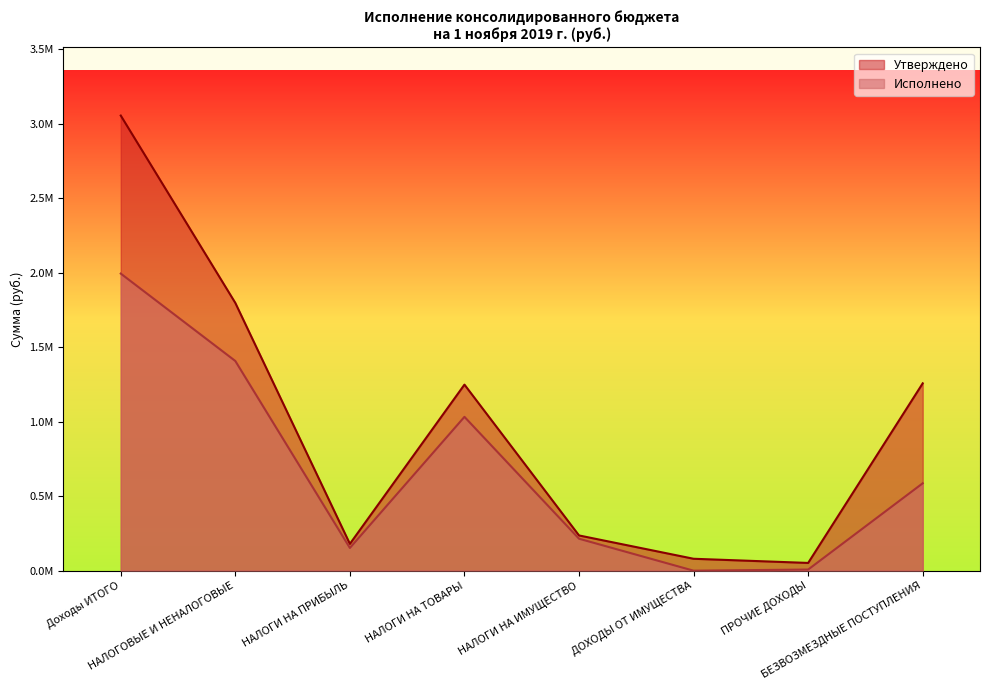

Rank the series at ДОХОДЫ ОТ ИМУЩЕСТВА from highest to lowest value.

Утверждено, Исполнено